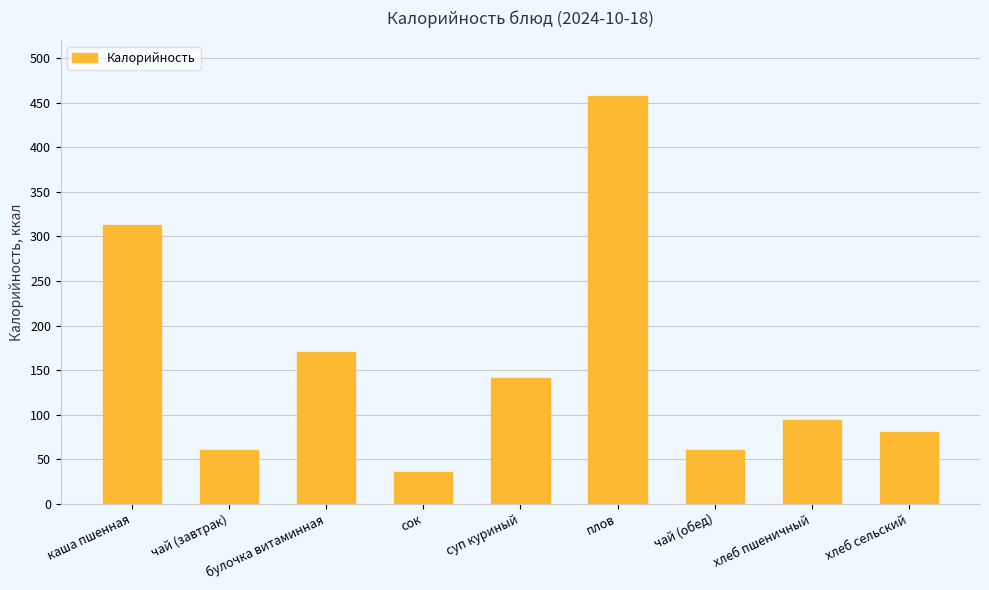

How many series are shown in this chart?

1